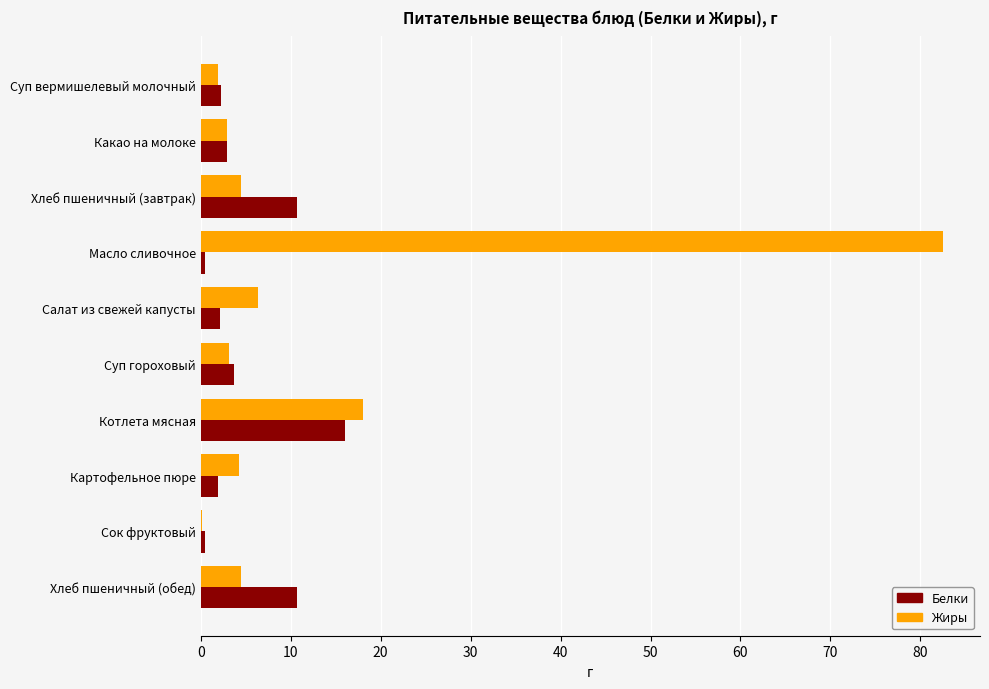

At which label is Жиры closest to 41?

Котлета мясная